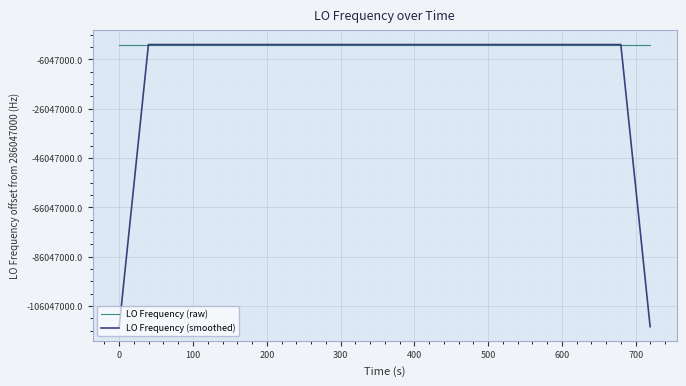

What are all the series names shown in the legend?

LO Frequency (raw), LO Frequency (smoothed)